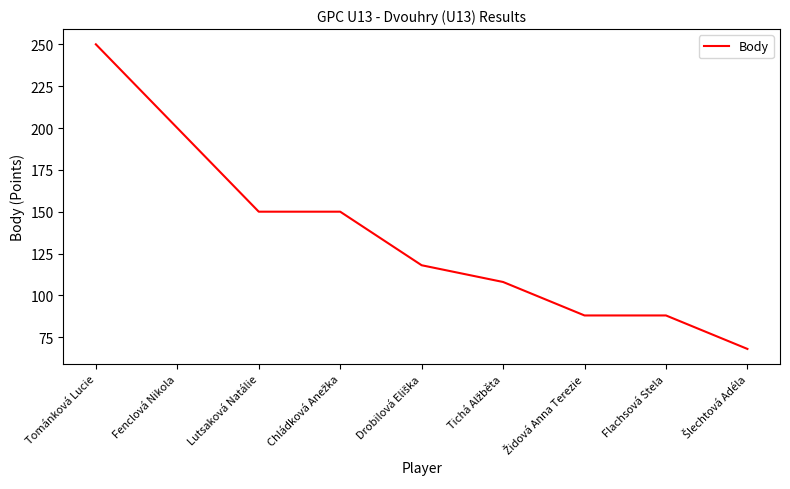

Is this an area chart (filled region under the line)?

No